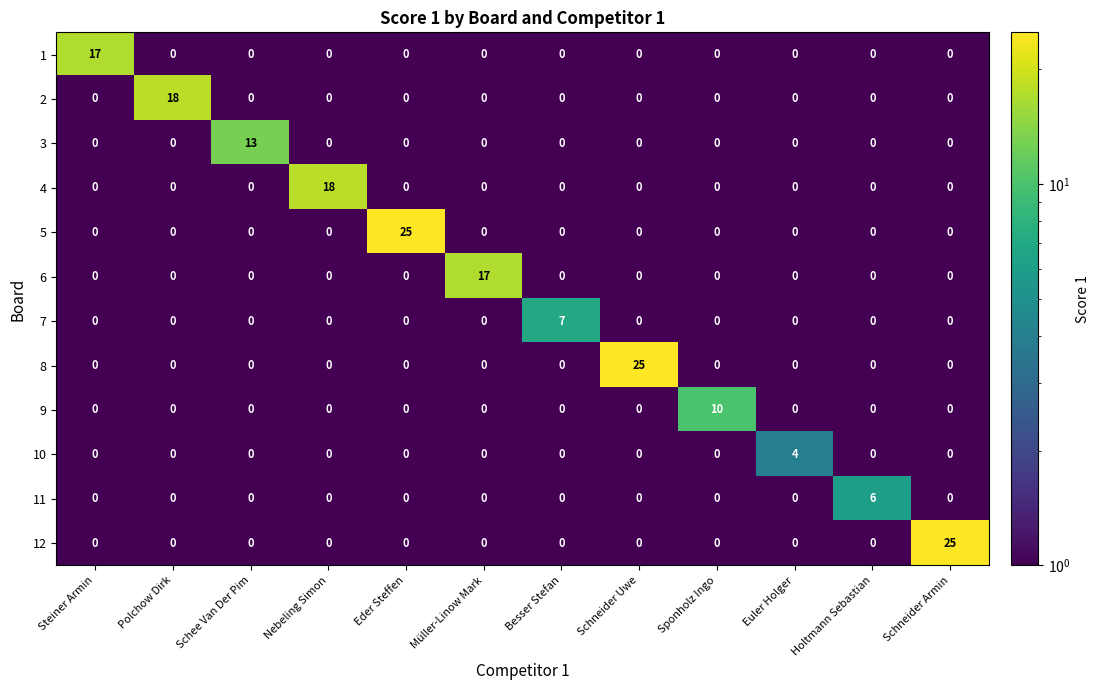

Count the number of categories in the chart.

12